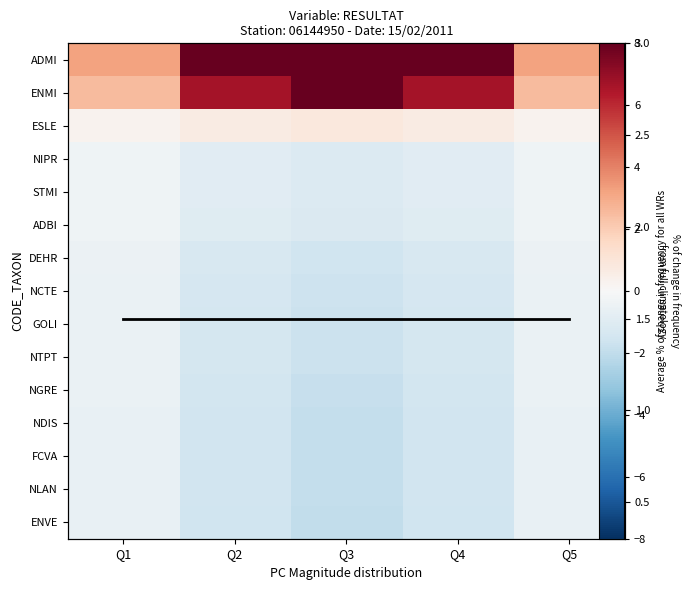

Which series has the largest range (max minus min)?

ADMI